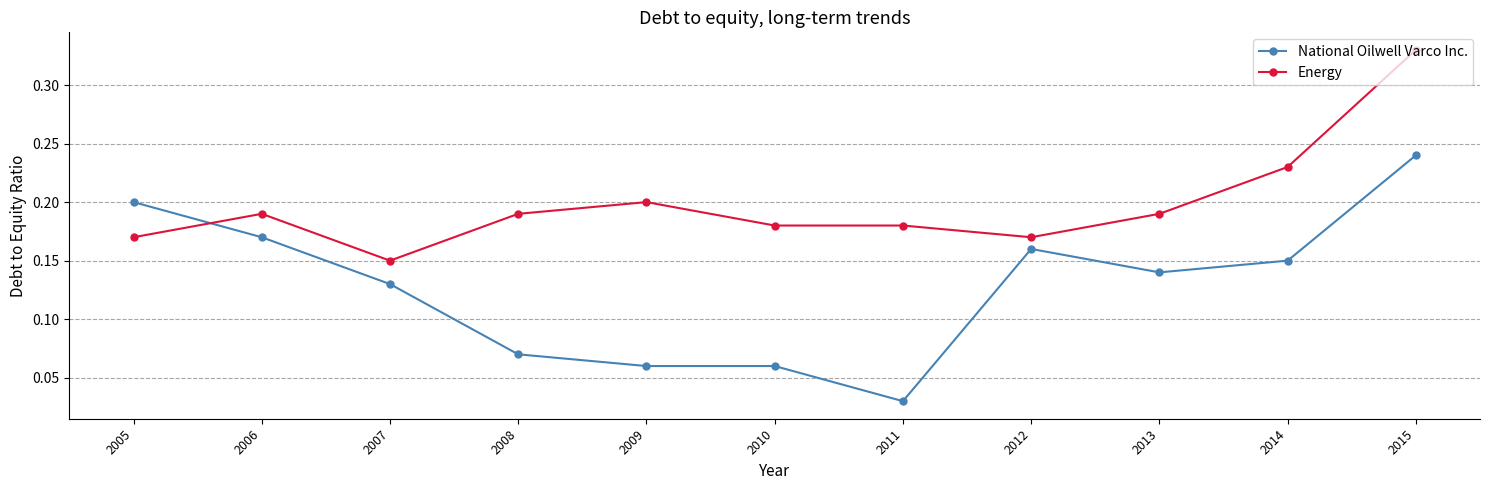

List the series in order of their overall mean, lowest first.

National Oilwell Varco Inc., Energy